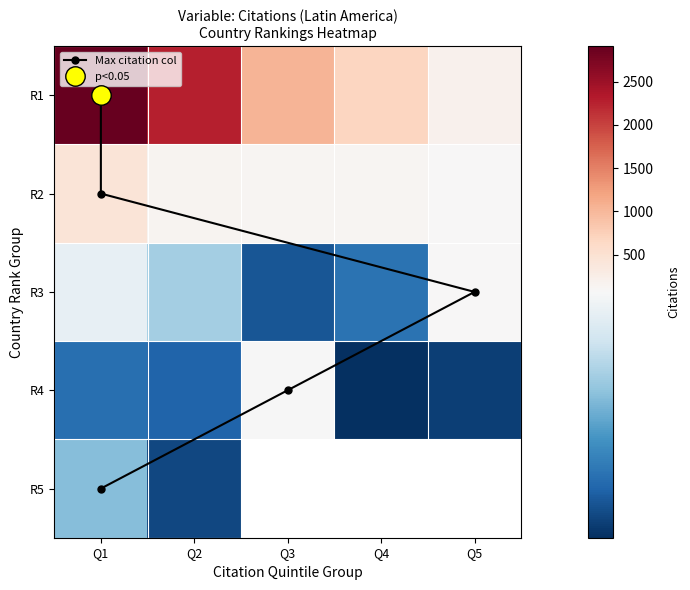

What is the sum of the R1 values at Q3 and Q4?

1707.0